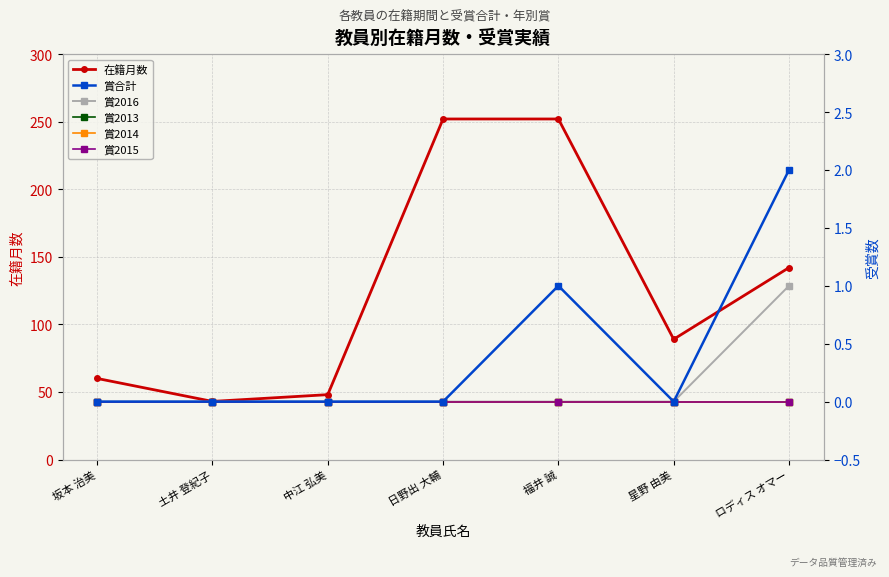

What are all the series names shown in the legend?

在籍月数, 賞合計, 賞2016, 賞2013, 賞2014, 賞2015